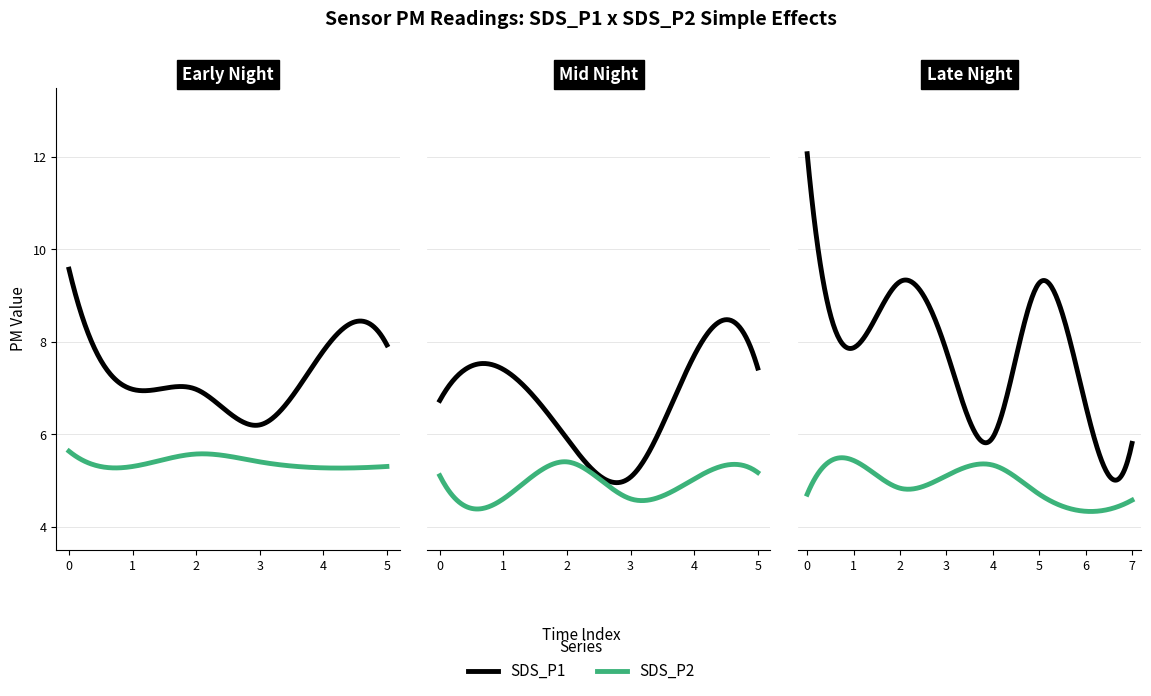

True or false: SDS_P1 and SDS_P2 intersect in this chart.

False